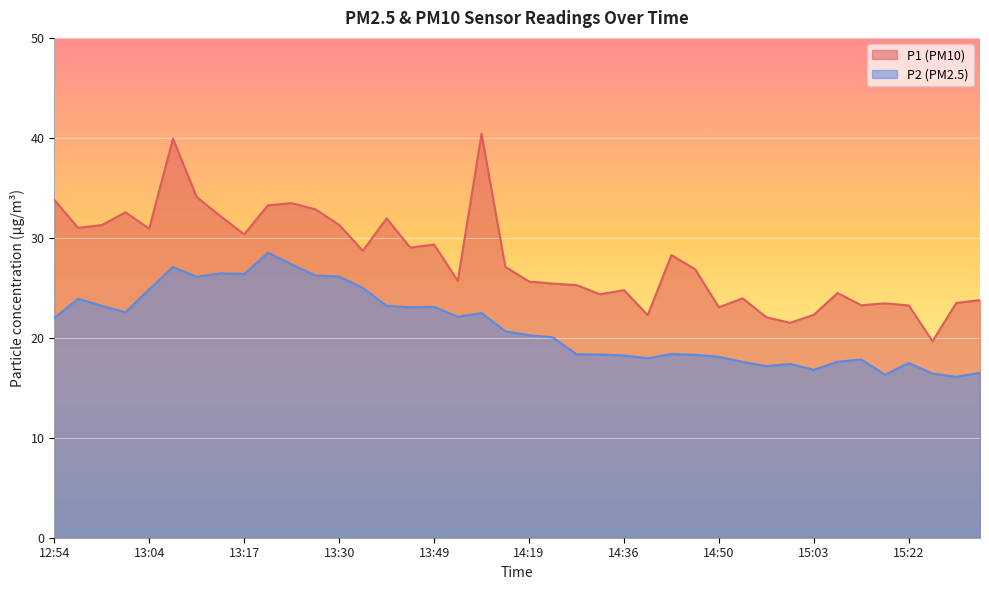

At which category does the chart reach its peak across all series?

13:54